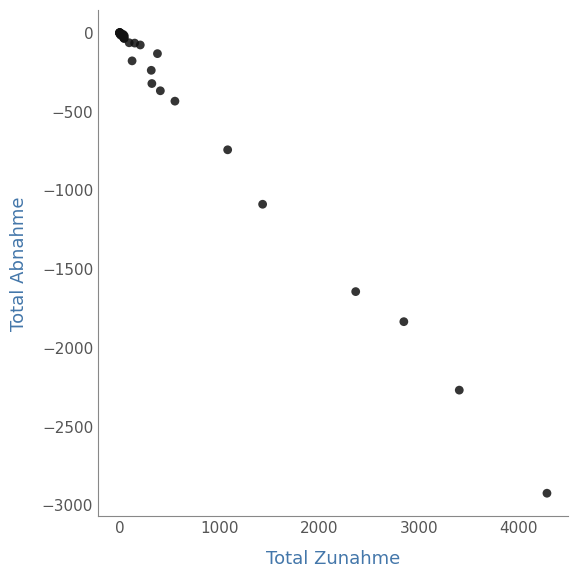

What Y value in the scatter plot is closest to -1463?

-1645